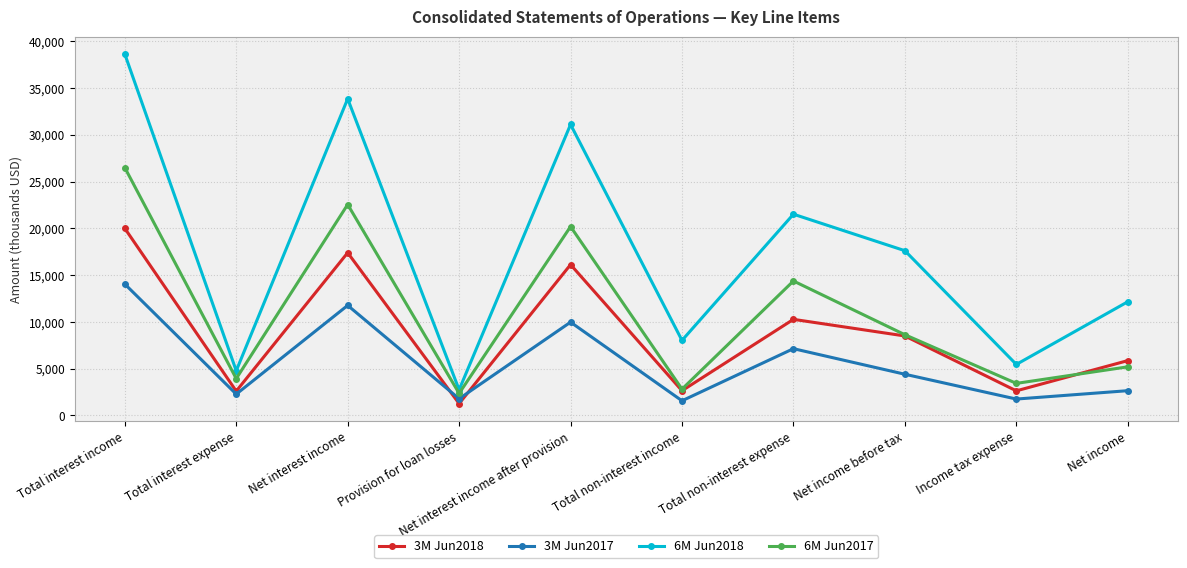

At which category is the sum across all series the highest?

Total interest income